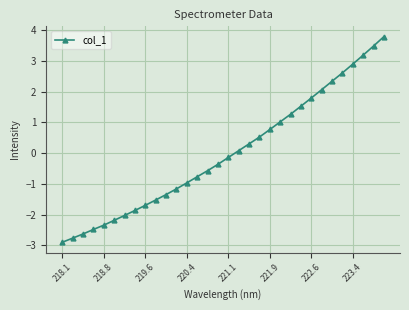

What is the value of the 16th point from the left?

-0.4